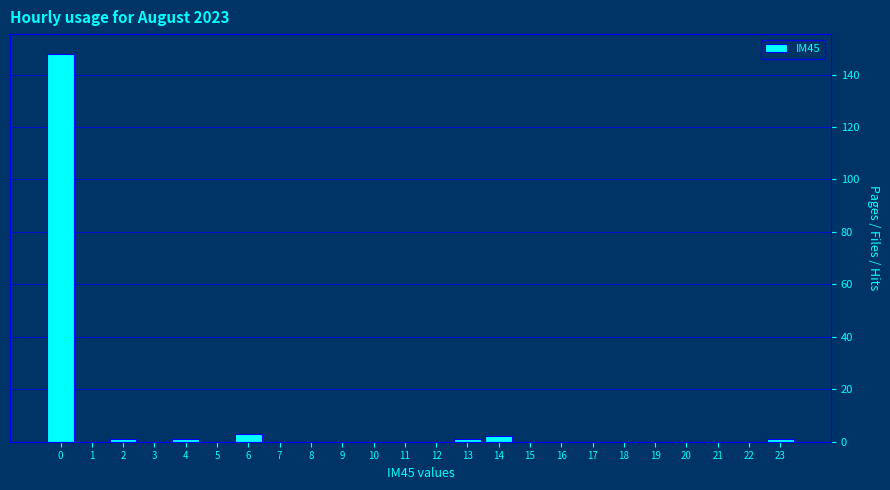

Reading left to right, transcribe all the data shown in this chart.

0=148	1=0	2=1	3=0	4=1	5=0	6=3	7=0	8=0	9=0	10=0	11=0	12=0	13=1	14=2	15=0	16=0	17=0	18=0	19=0	20=0	21=0	22=0	23=1